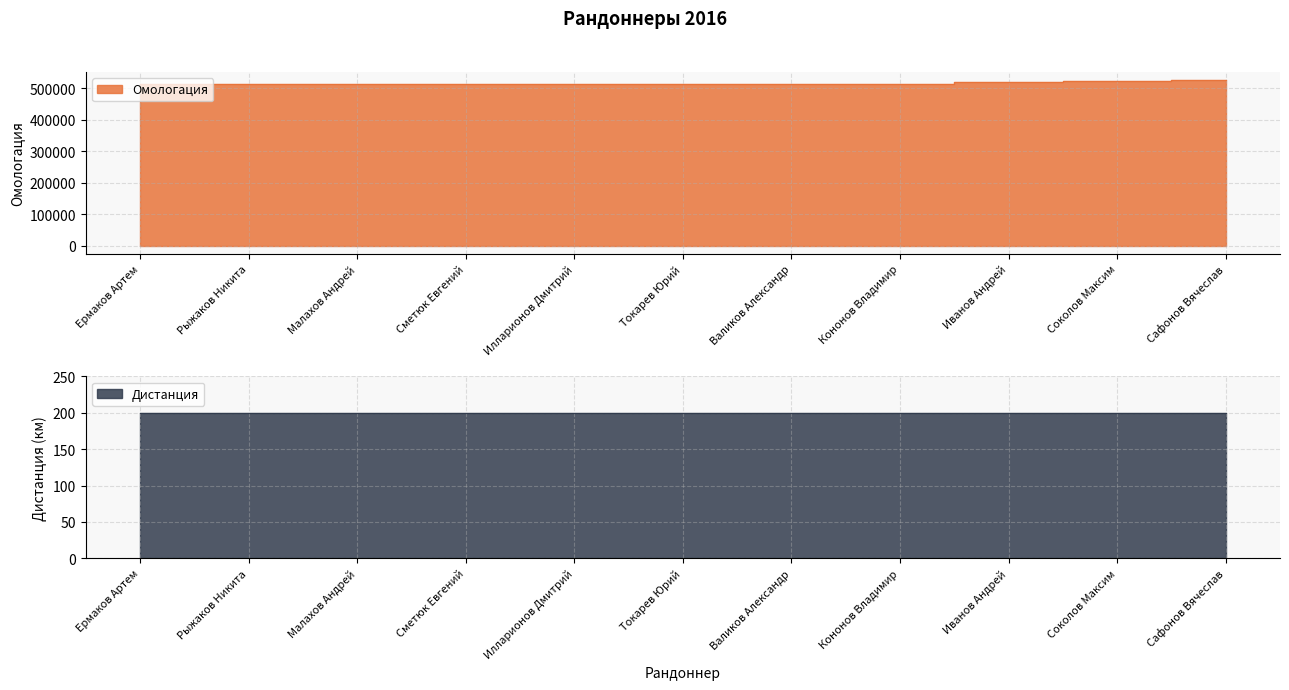

True or false: the data shows 900982 at Рыжаков Никита.

False